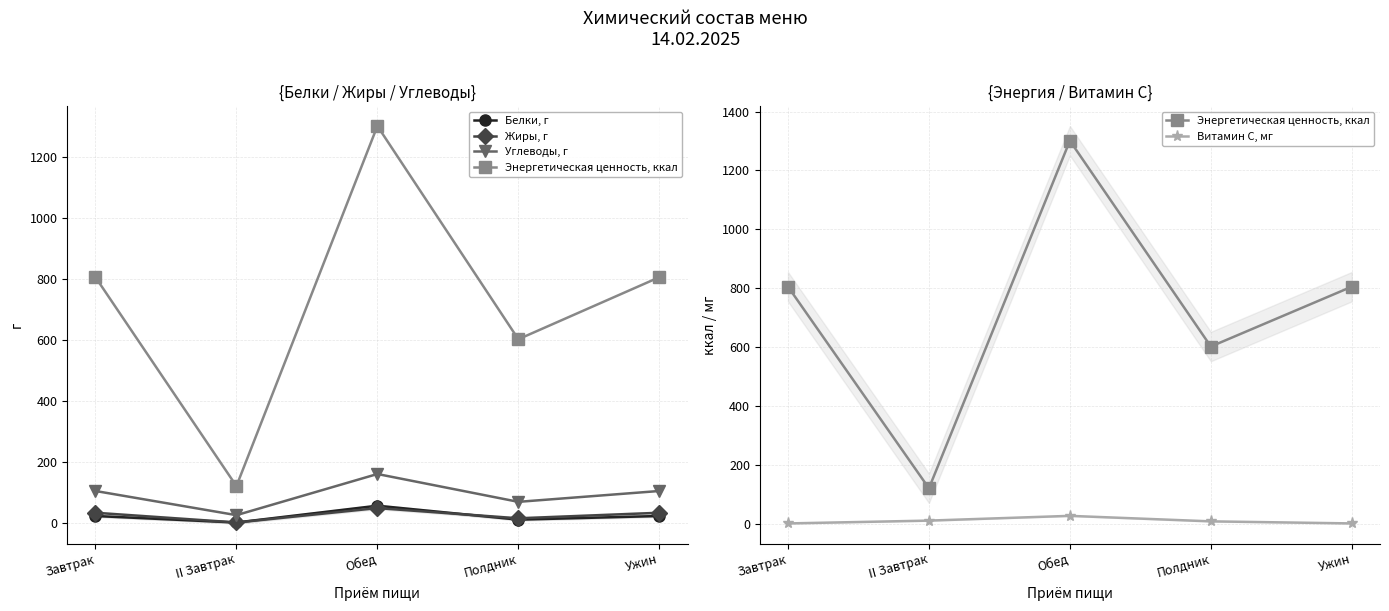

At which category does the chart reach its minimum across all series?

Завтрак